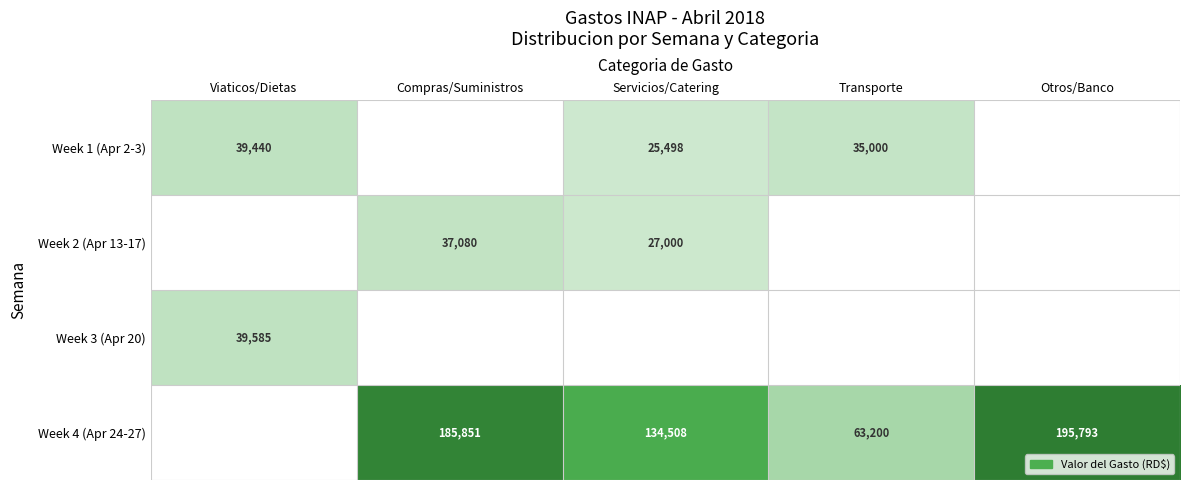

Is it true that Week 4 (Apr 24-27) equals 106963 at Compras/Suministros?

False